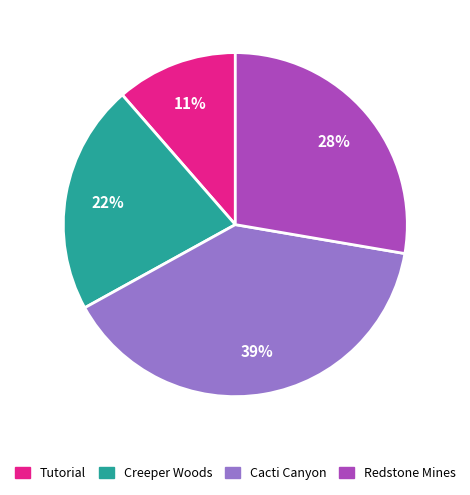

Between Creeper Woods and Cacti Canyon, which is larger?

Cacti Canyon